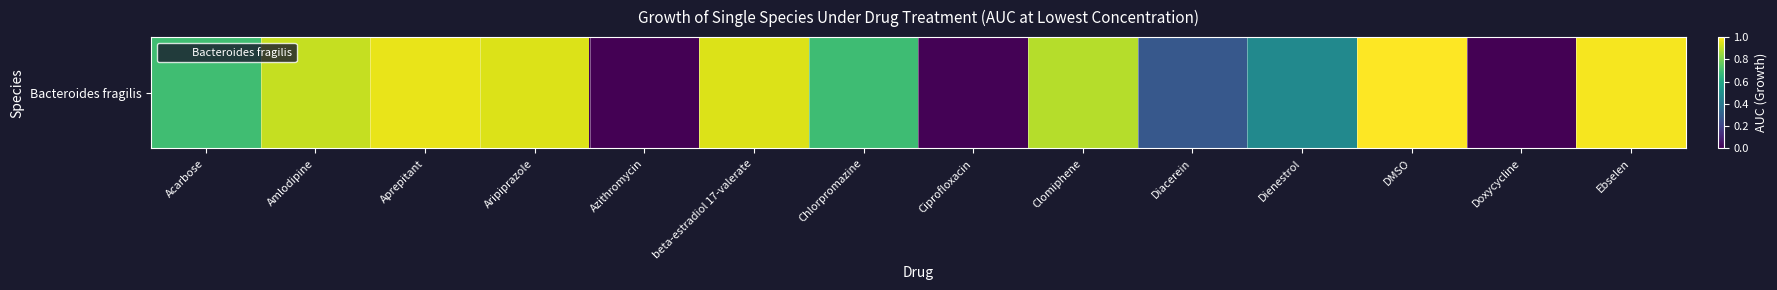

Reading right to left, list all the values displayed in this chart.

1.0	0.0	1.0	0.5	0.3	0.9	0.0	0.7	0.9	0.0	0.9	1.0	0.9	0.7